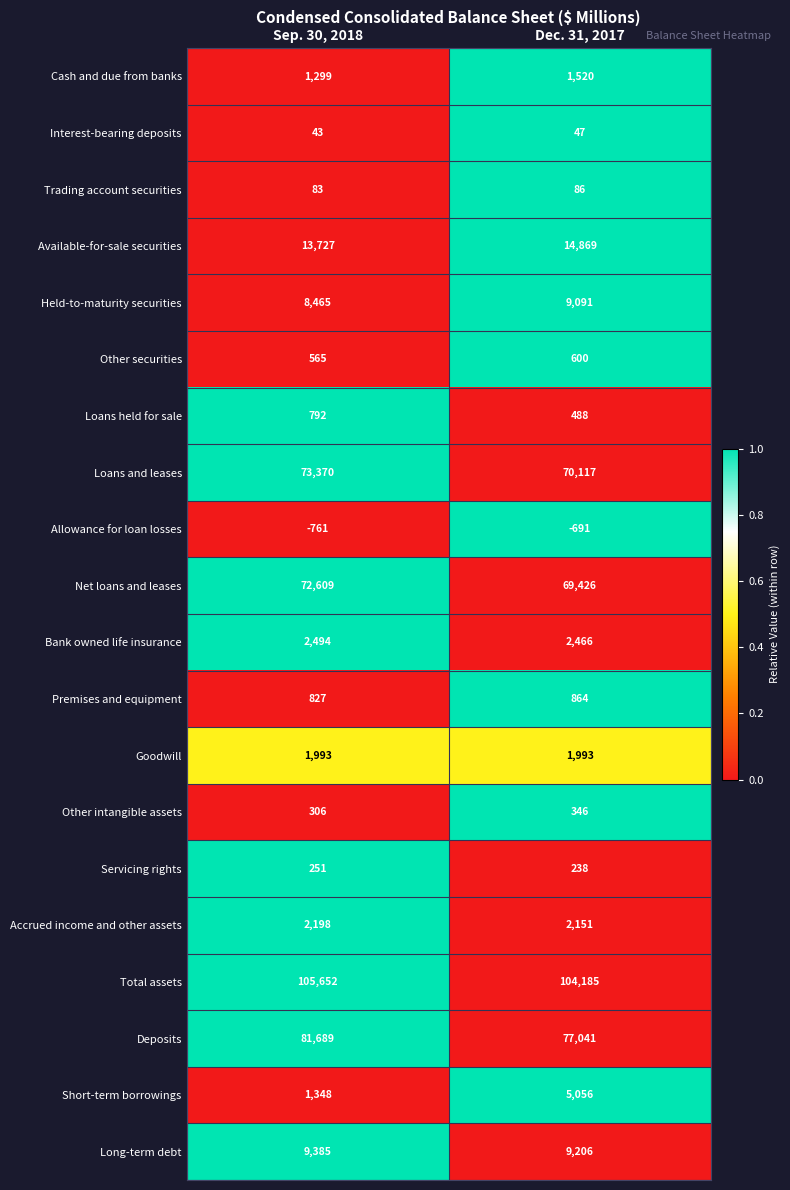

What is the total value across all series at Sep. 30, 2018?

376335